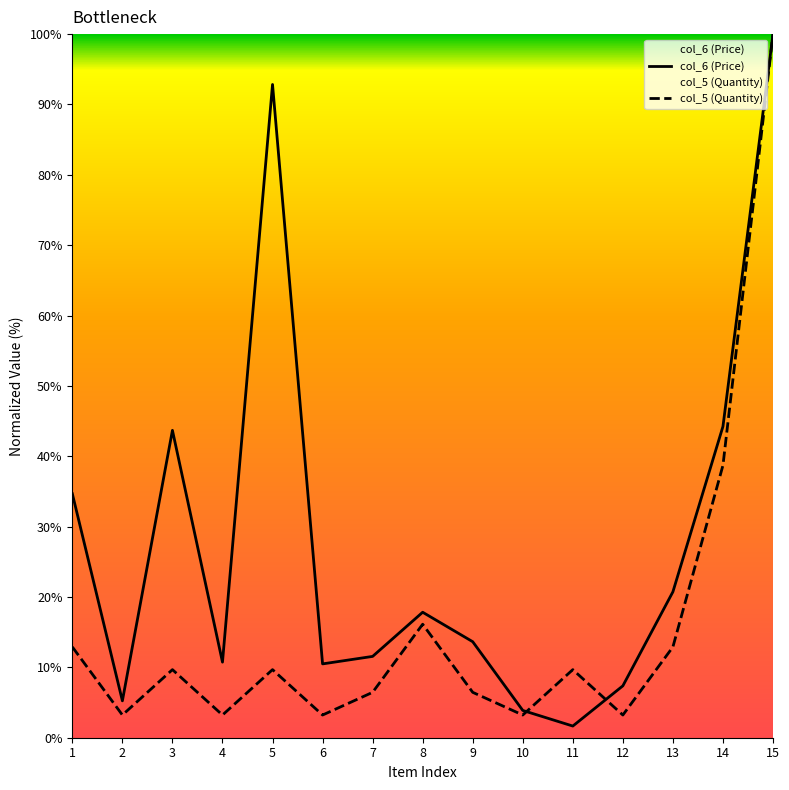

At 4, list the series in order from largest to smallest.

col_6 (Price), col_5 (Quantity)